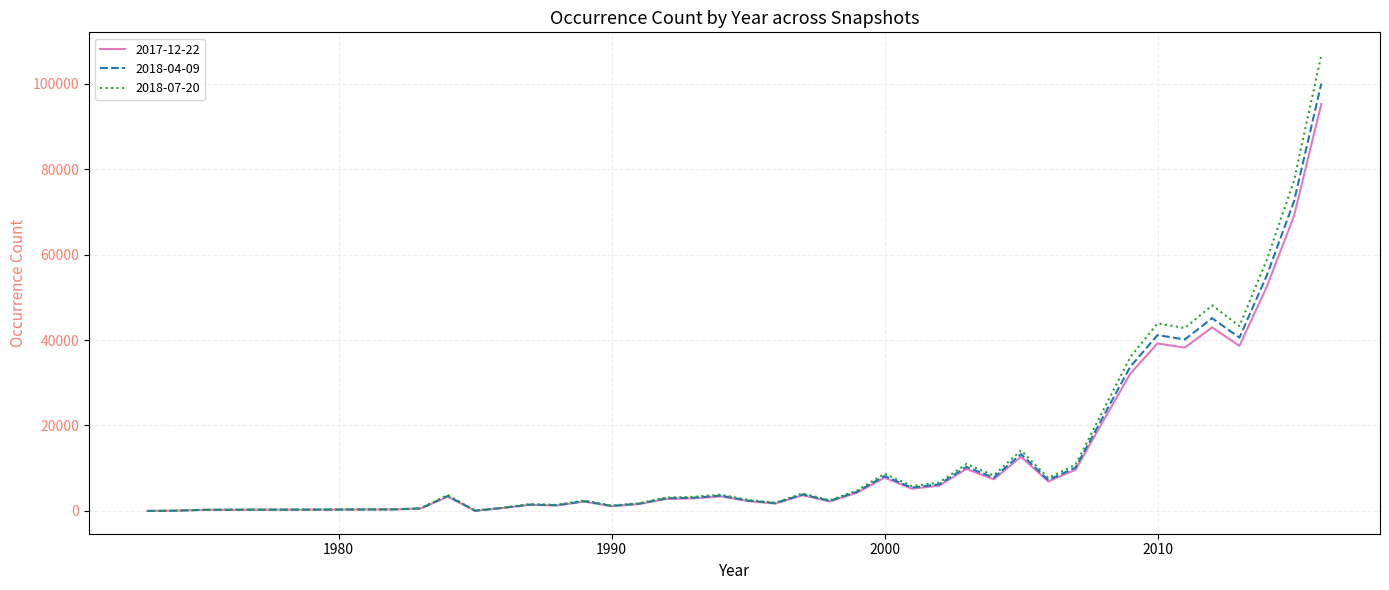

At how many categories does at least one series exceed 89864?

1